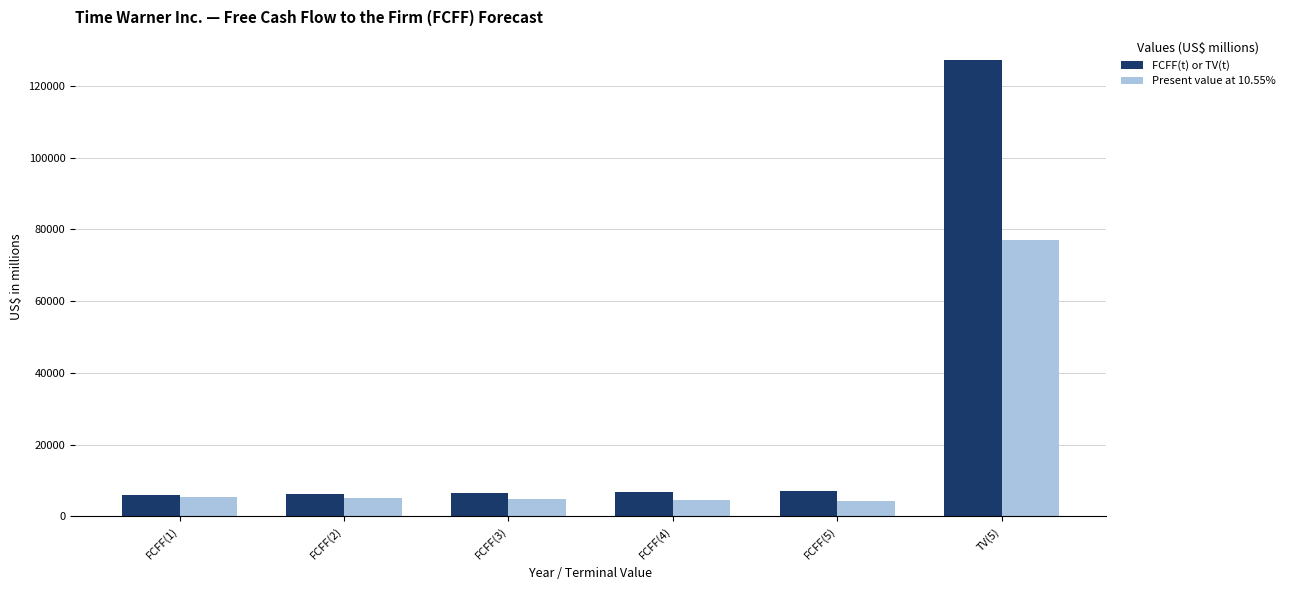

What are all the series names shown in the legend?

FCFF(t) or TV(t), Present value at 10.55%